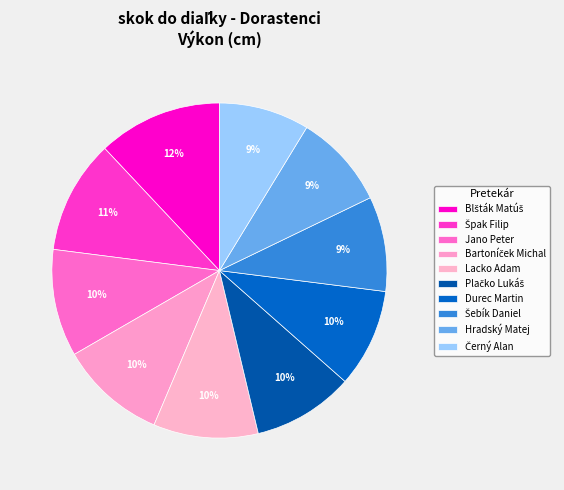

To the nearest percent, what is the average slice percentage?

10%